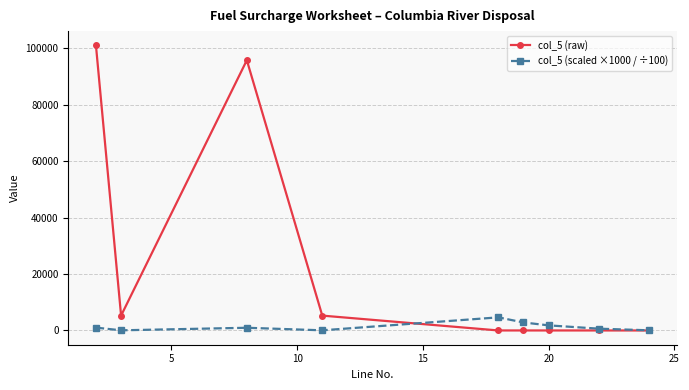

List the series in order of their overall mean, lowest first.

col_5 (scaled ×1000 / ÷100), col_5 (raw)